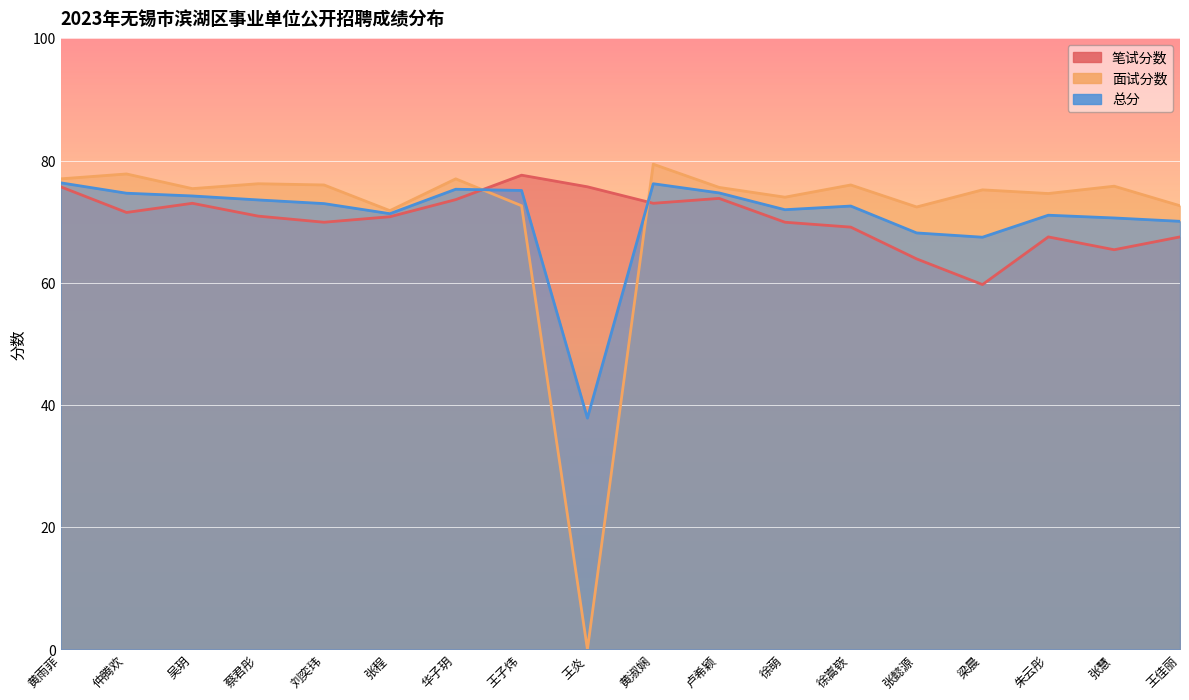

Reading left to right, transcribe all the data shown in this chart.

笔试分数: 75.7	71.5	73.0	70.9	69.9	70.8	73.6	77.6	75.7	73.0	73.8	69.9	69.1	63.9	59.7	67.5	65.4	67.5
面试分数: 77.0	77.8	75.4	76.2	76.0	71.8	77.0	72.6	0.0	79.4	75.6	74.0	76.0	72.4	75.2	74.6	75.8	72.6
总分: 76.3	74.7	74.2	73.5	73.0	71.3	75.3	75.1	37.9	76.2	74.7	72.0	72.5	68.2	67.5	71.0	70.6	70.0